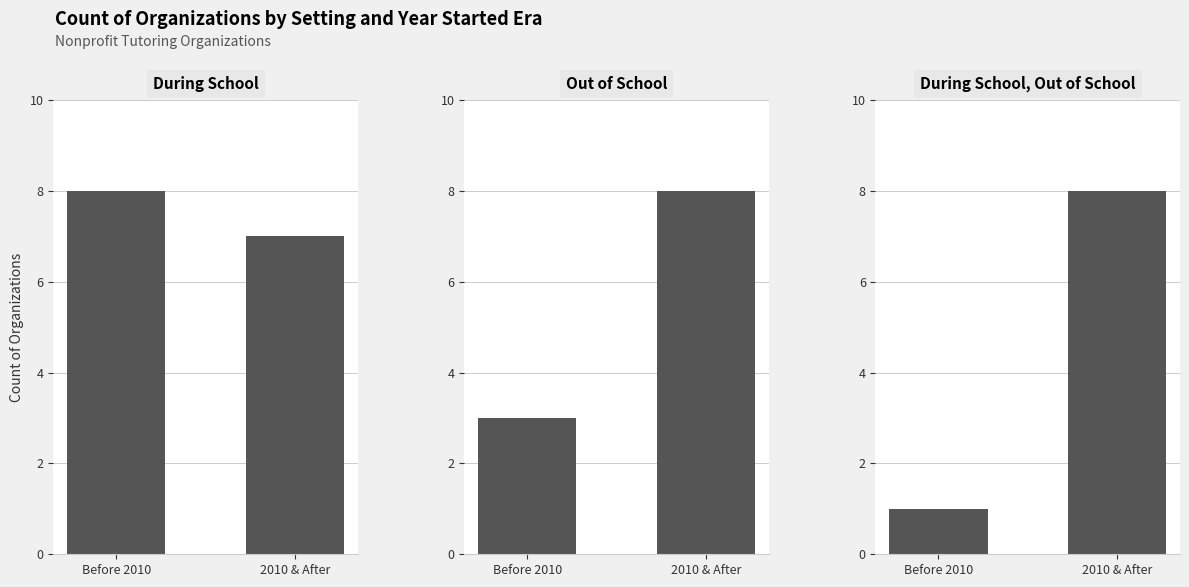

What is the value of the During School, Out of School bar at the 2nd from the left?

8